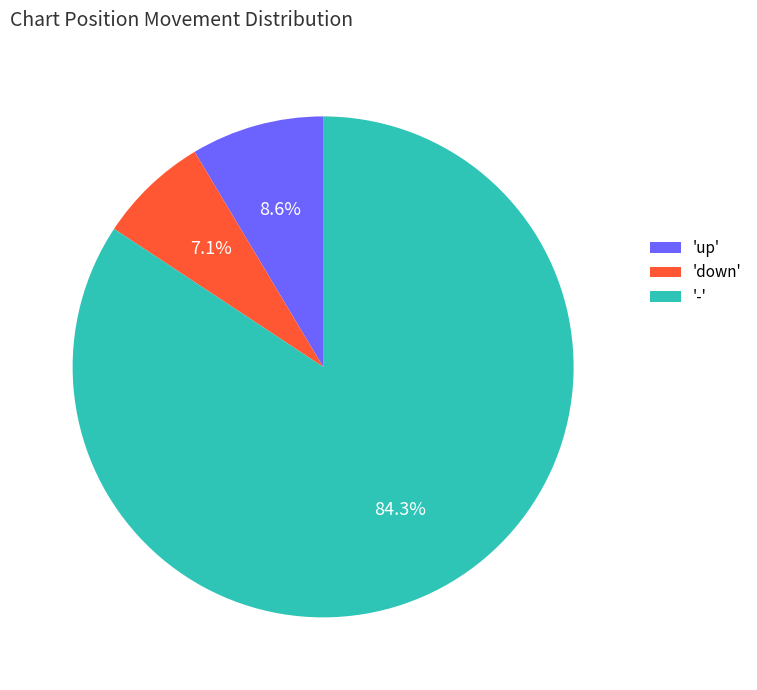

Combined, do '-' and 'down' account for over 50%?

Yes